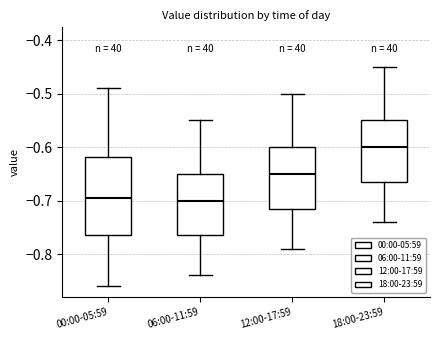

Comparing the boxes themselves (not the whiskers), which one is the tallest?

00:00-05:59